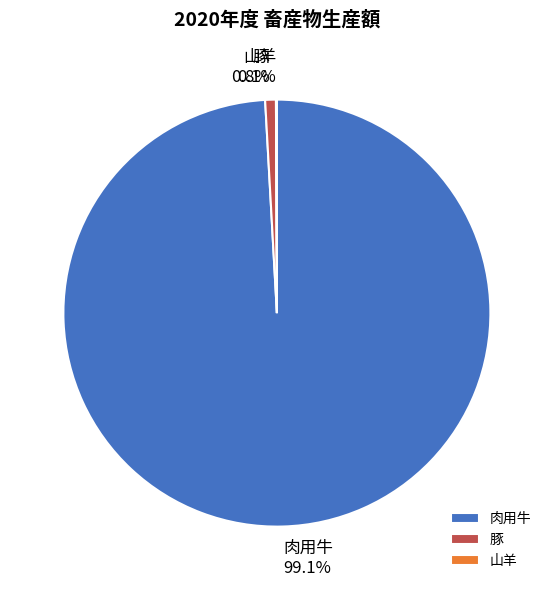

Which slice is the largest?

肉用牛